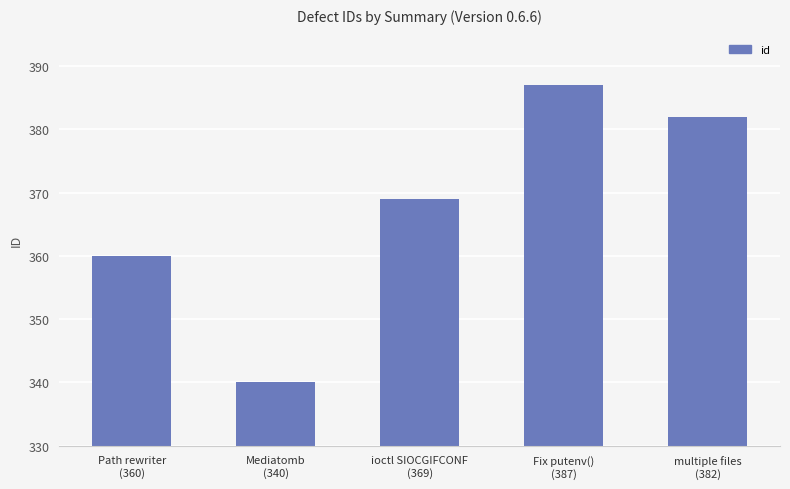

True or false: the data shows 99 at Path rewriter
(360).

False